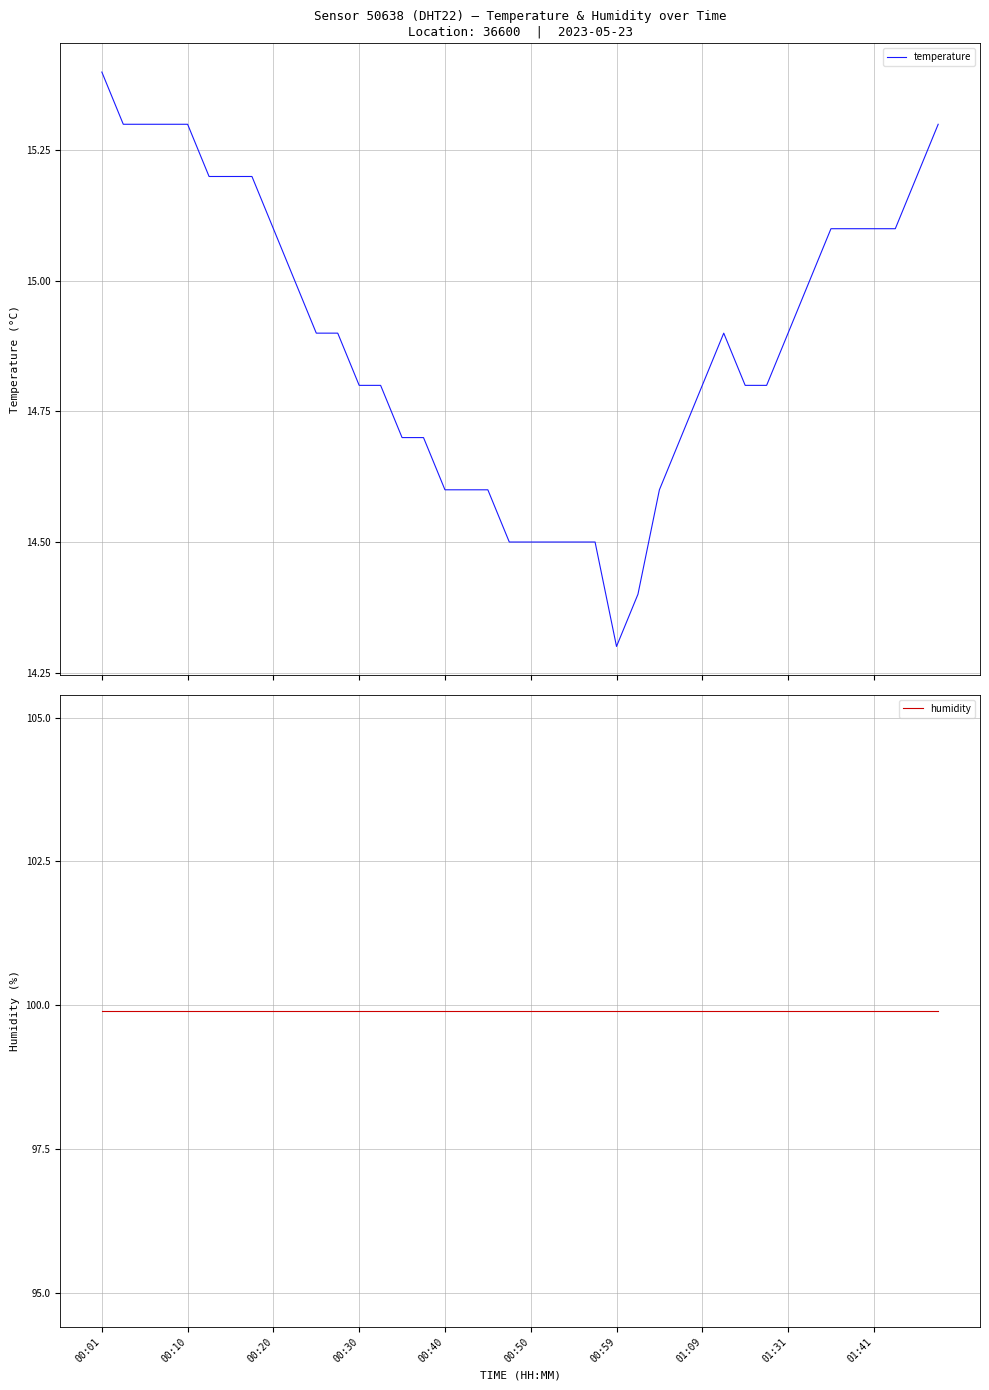

True or false: humidity has a value of 99.9 at 29.

True